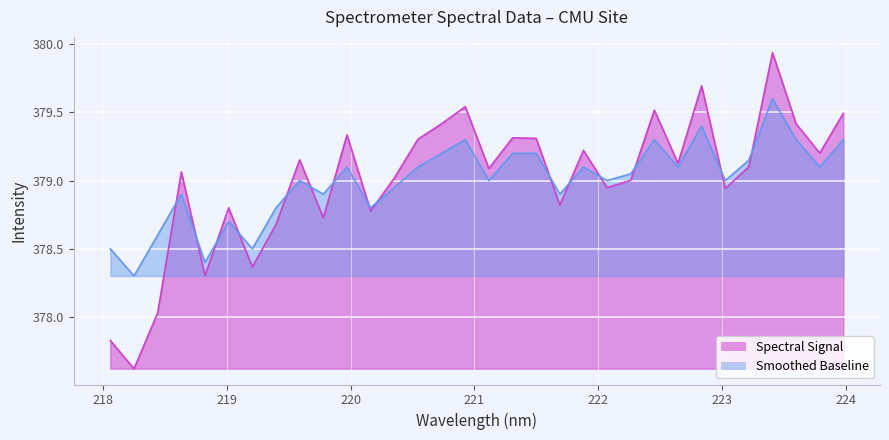

The Smoothed Baseline series shows 590.1 at 219.589. True or false?

False